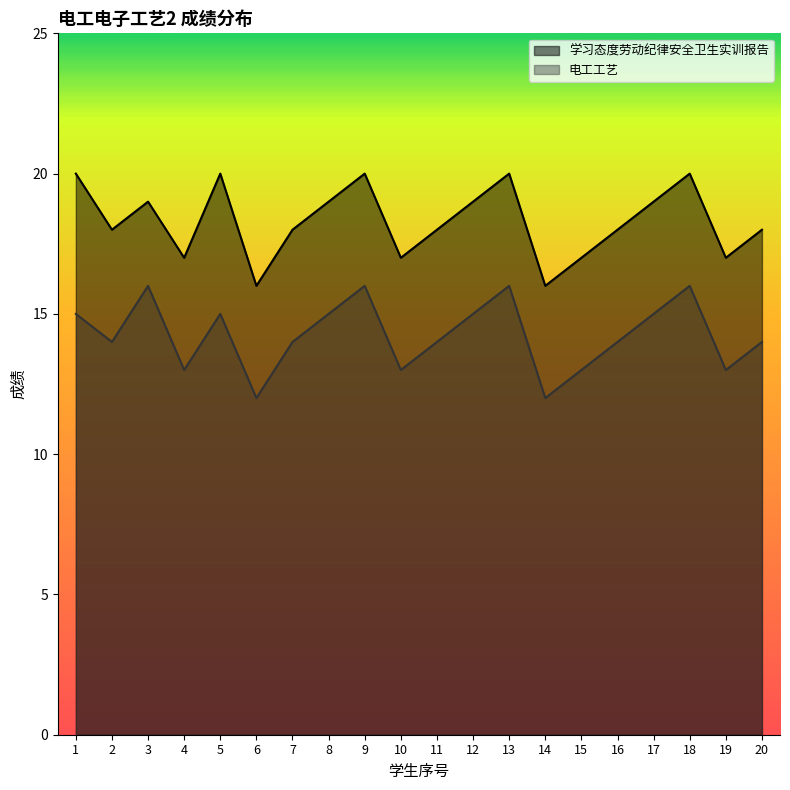

What is the sum of the 学习态度劳动纪律安全卫生实训报告 values at 7 and 9?

38